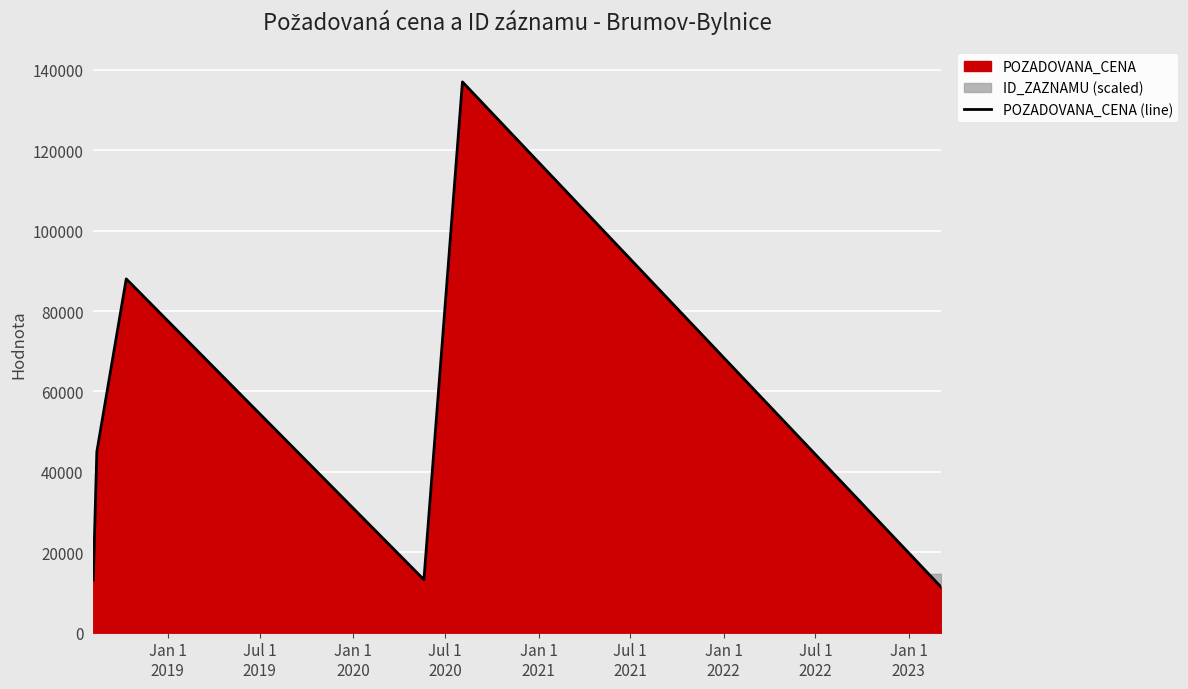

What is the maximum value for POZADOVANA_CENA (line)?

137000